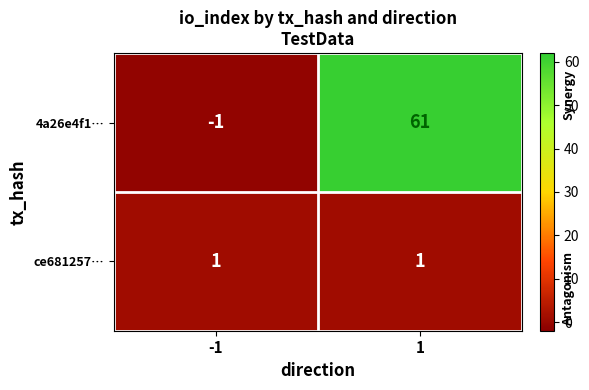

Between -1 and 1, which series saw the biggest shift?

4a26e4f1…